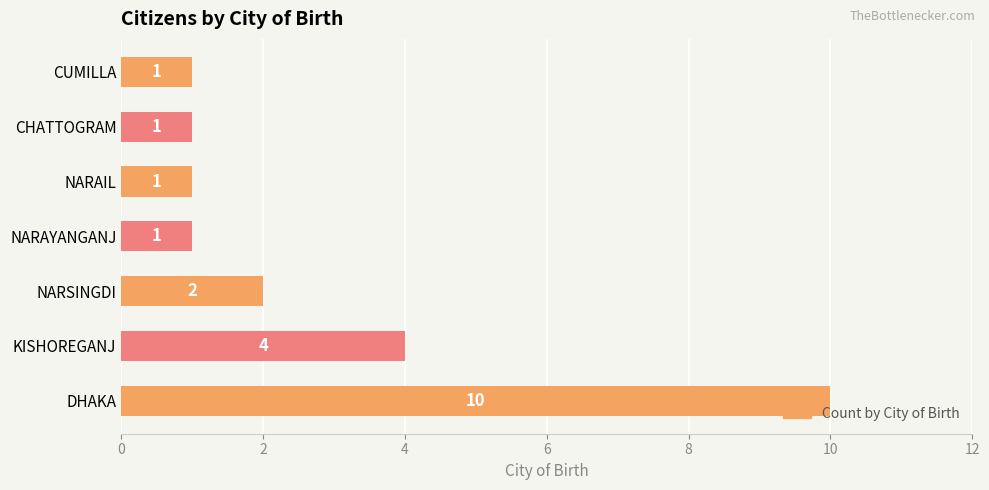

What is the difference between the values at KISHOREGANJ and NARAYANGANJ?

3